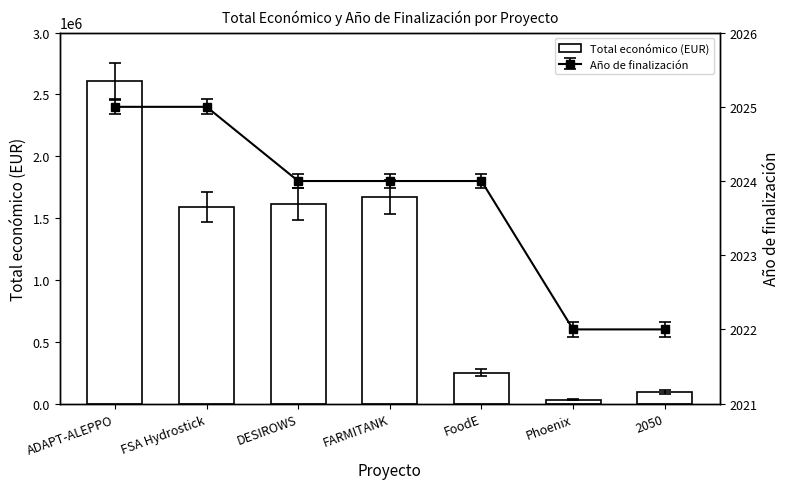

Rank the categories by value from highest to lowest.

ADAPT-ALEPPO, FARMITANK, DESIROWS, FSA Hydrostick, FoodE, 2050, Phoenix